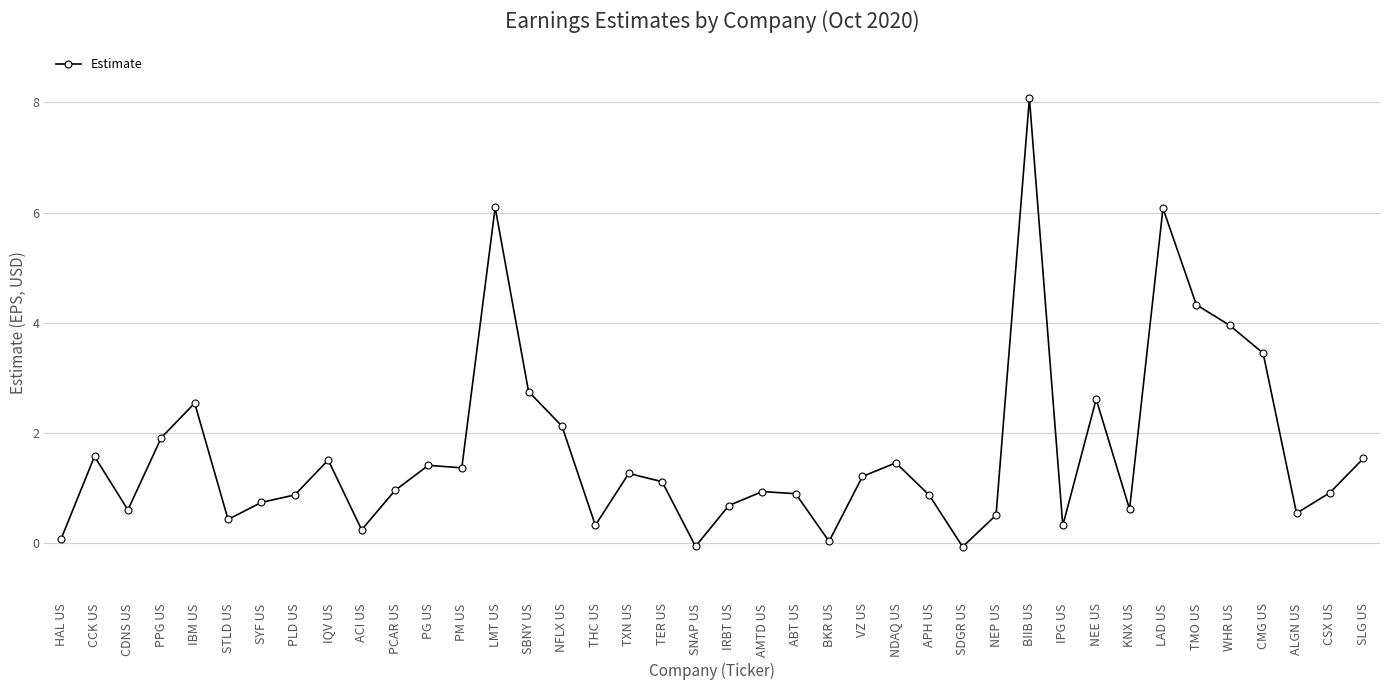

Where is the first local minimum?

CDNS US